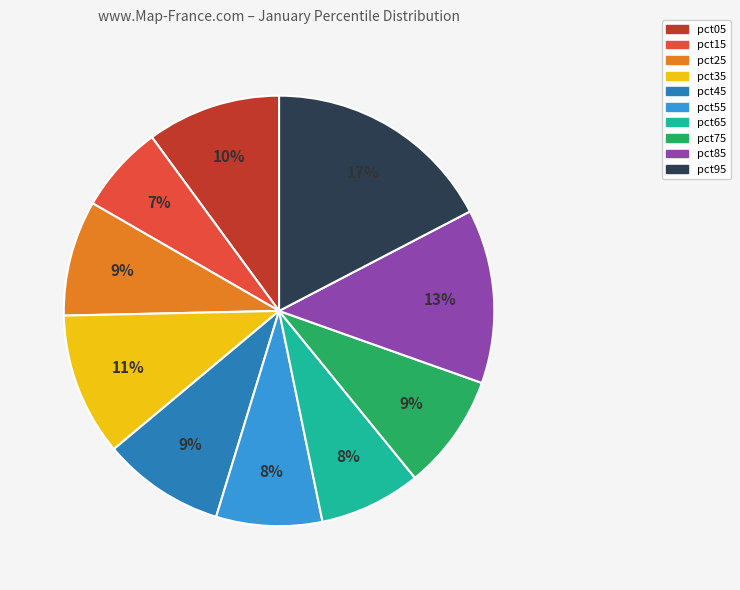

Which category has the biggest portion of the pie?

pct95